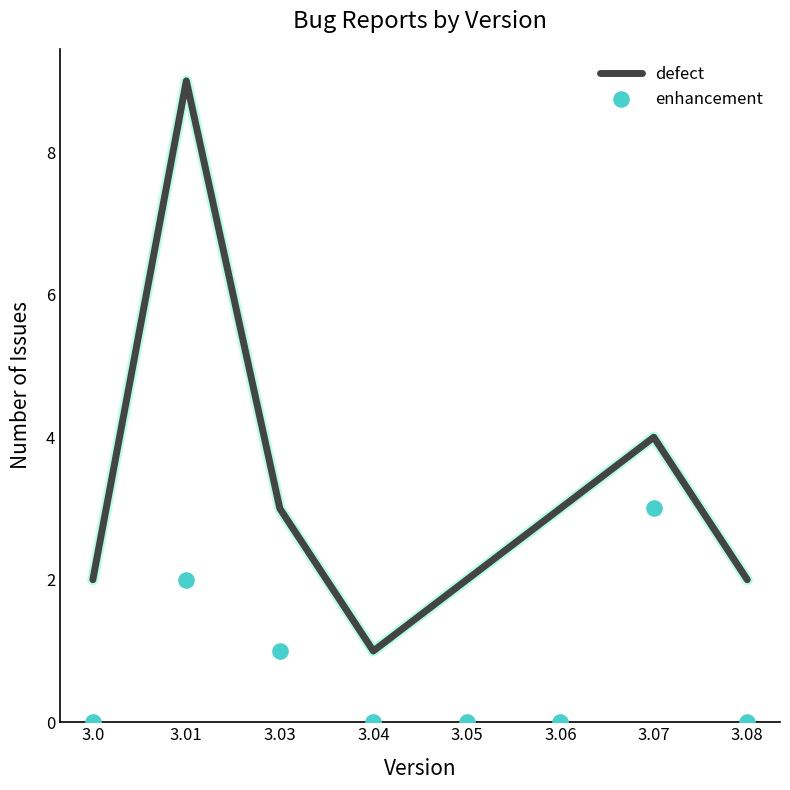

Which series reaches the maximum Y coordinate?

defect